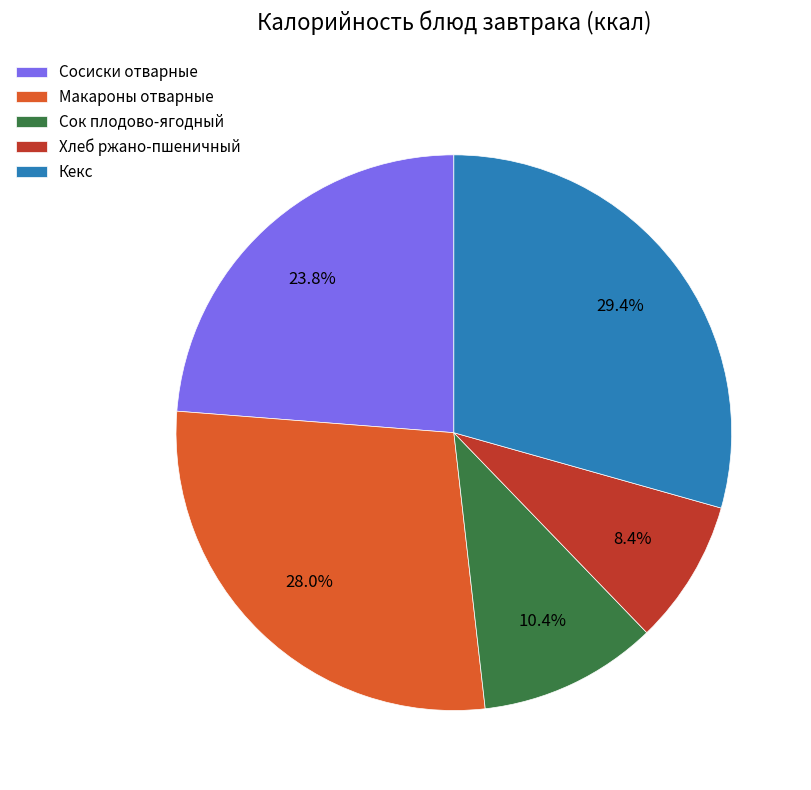

How much of the chart is everything except Сосиски отварные?

76.2%